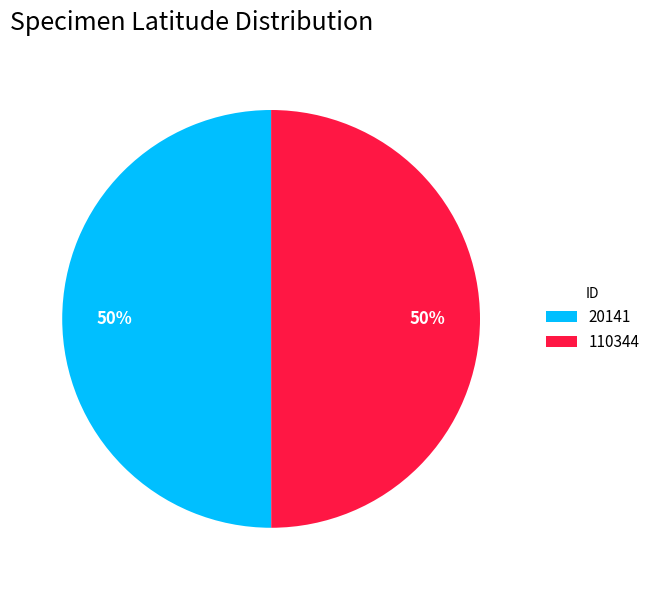

Is it true that 110344 is 59% of the pie?

False